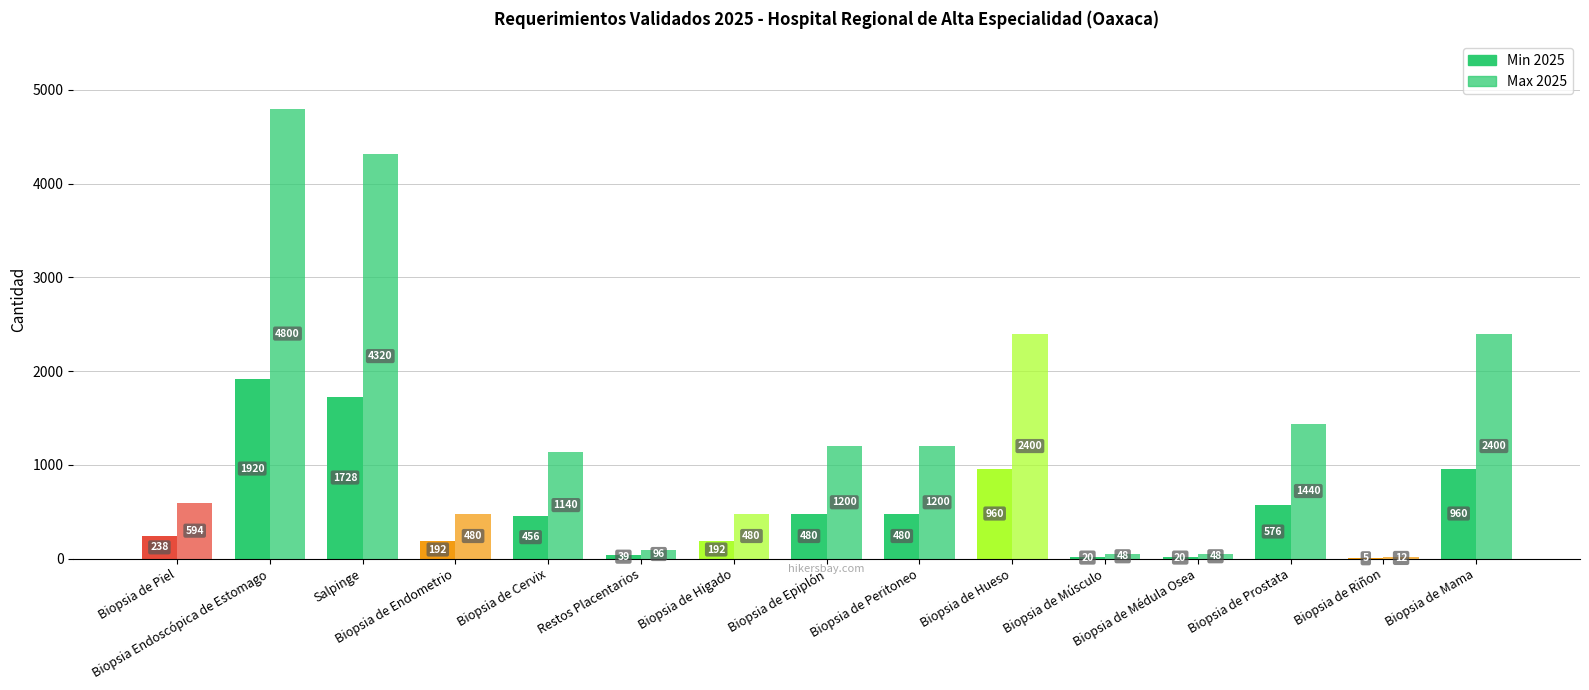

What is the maximum value shown in the chart?

4800